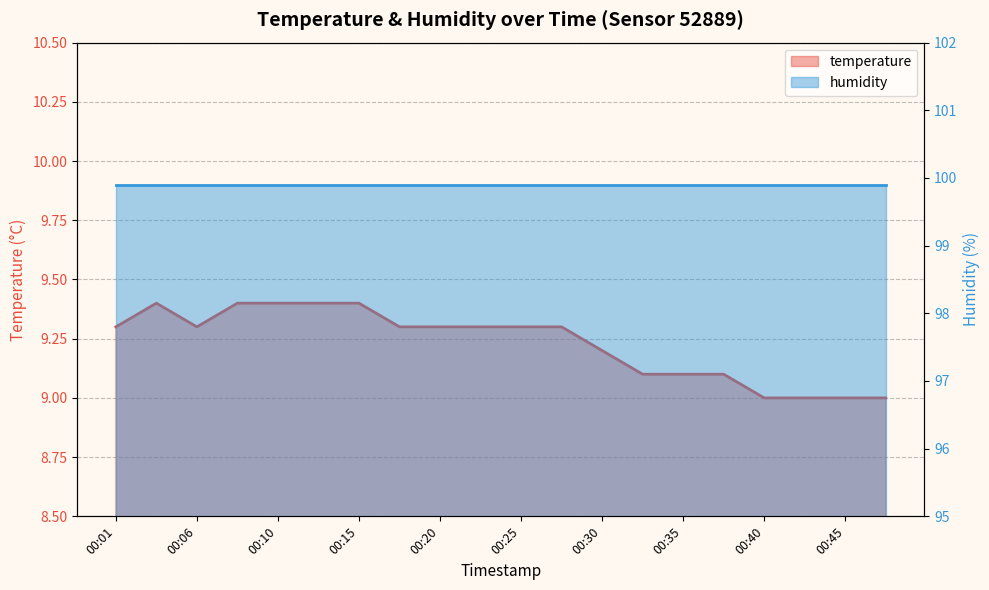

What is the sum of all values?

184.6